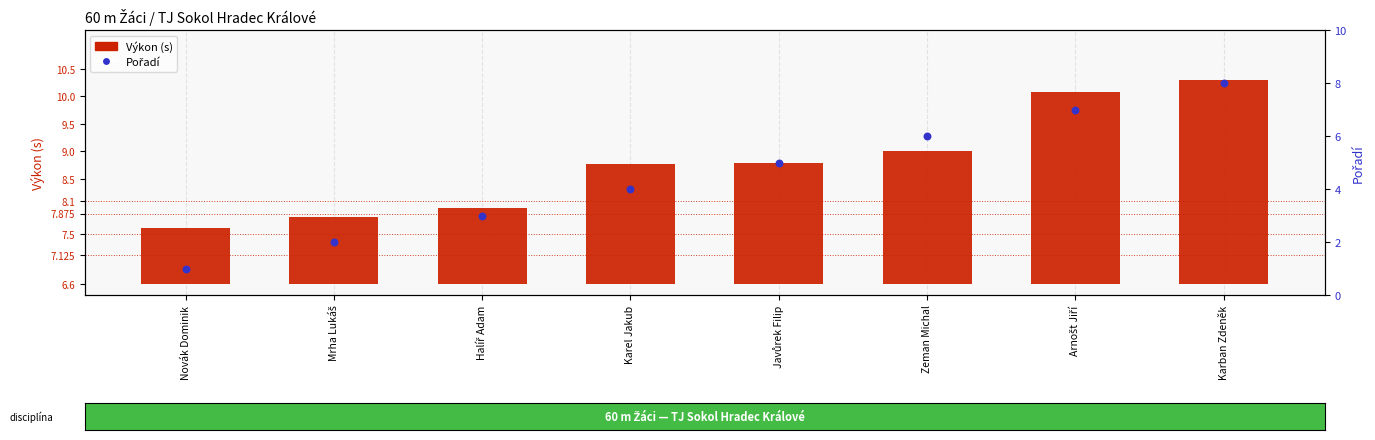

Between Mrha Lukáš and Zeman Michal, which is larger?

Zeman Michal